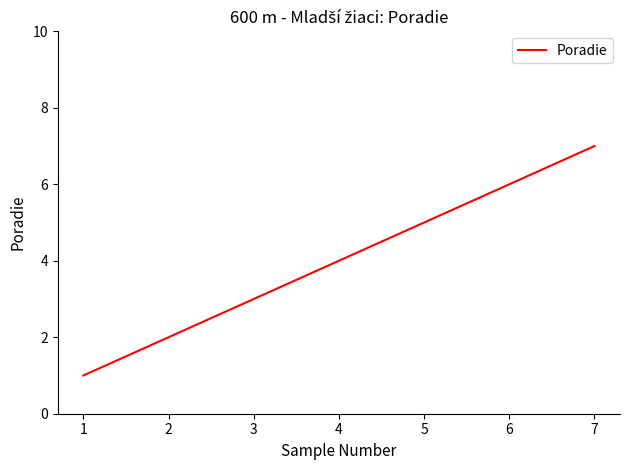

What value does the data have at 1?

1